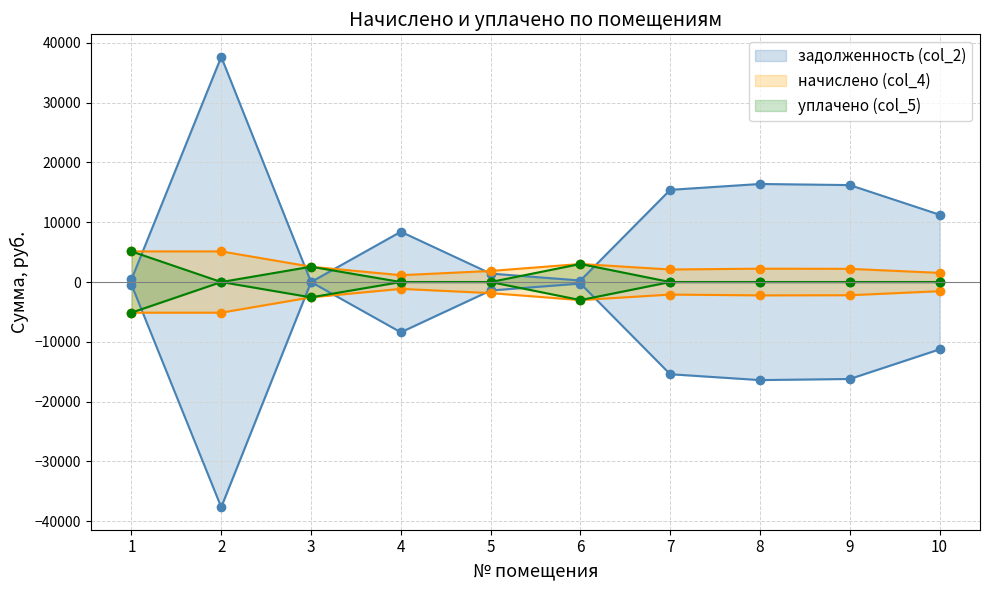

Reading left to right, extract all data points from this chart.

задолженность (col_2): 427.2	37675.7	0.0	8413.9	1417.4	251.8	15425.5	16407.1	16220.2	11265.4
начислено (col_4): 5126.2	5126.2	2563.1	1144.8	1850.8	3021.0	2098.8	2232.4	2206.9	1532.8
уплачено (col_5): 5126.2	0.0	2563.1	0.0	0.0	3021.0	0.0	0.0	0.0	0.0